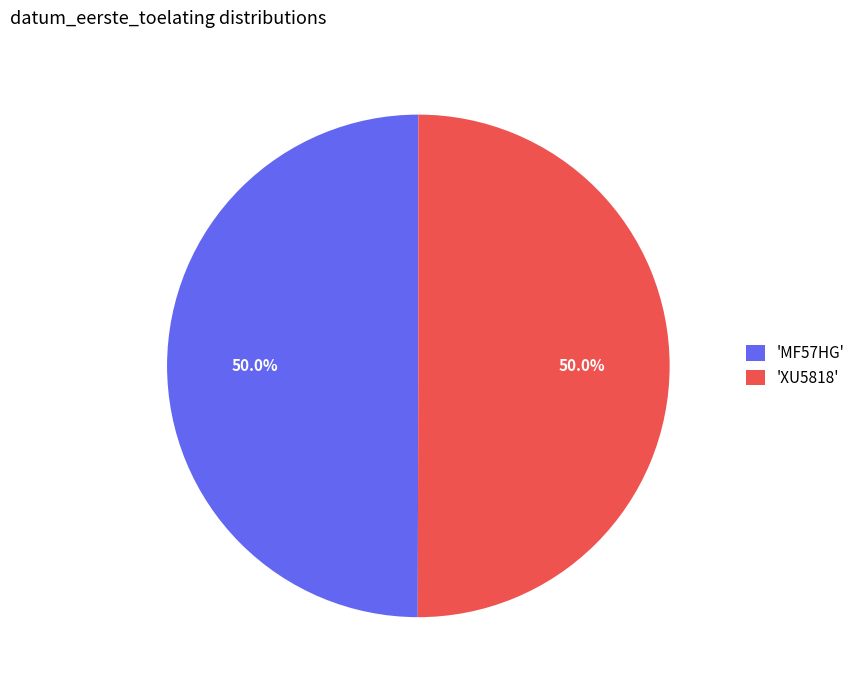

What is the ratio of the value at 'MF57HG' to the value at 'XU5818'?

1.0